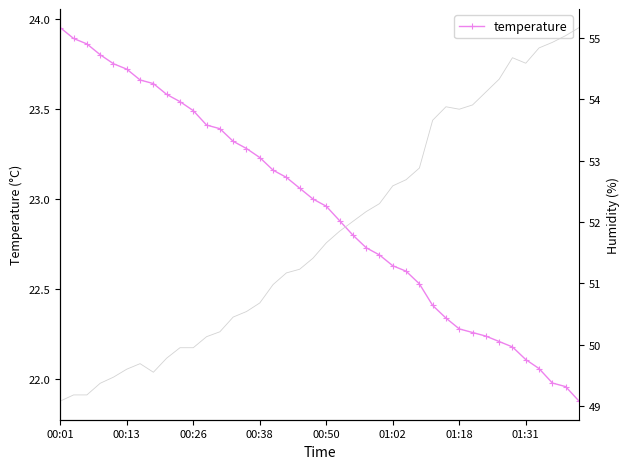

What is the sum of all humidity values?

2072.7